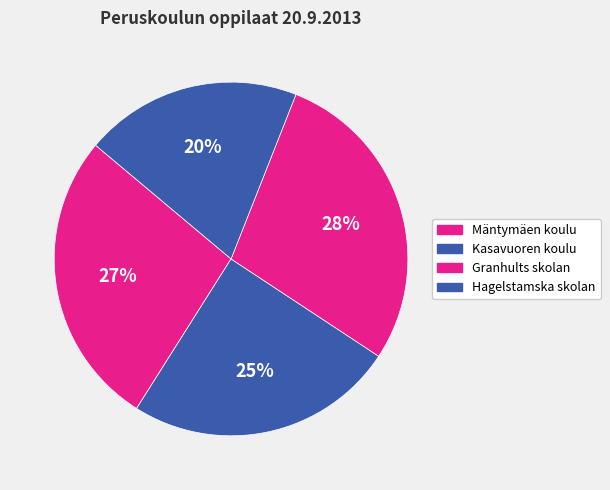

Is the sum of Kasavuoren koulu and Mäntymäen koulu greater than half?

Yes